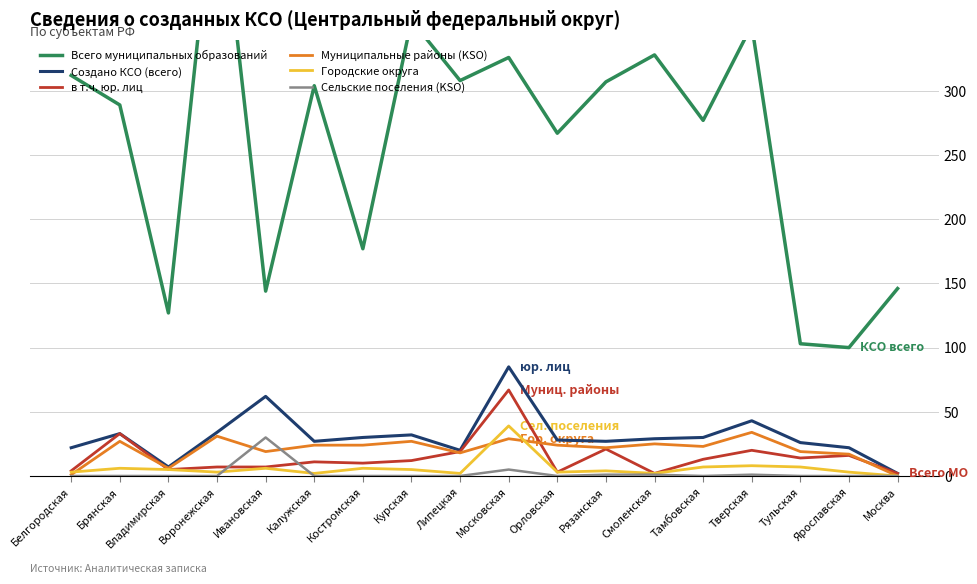

Does the chart have visible grid lines?

Yes